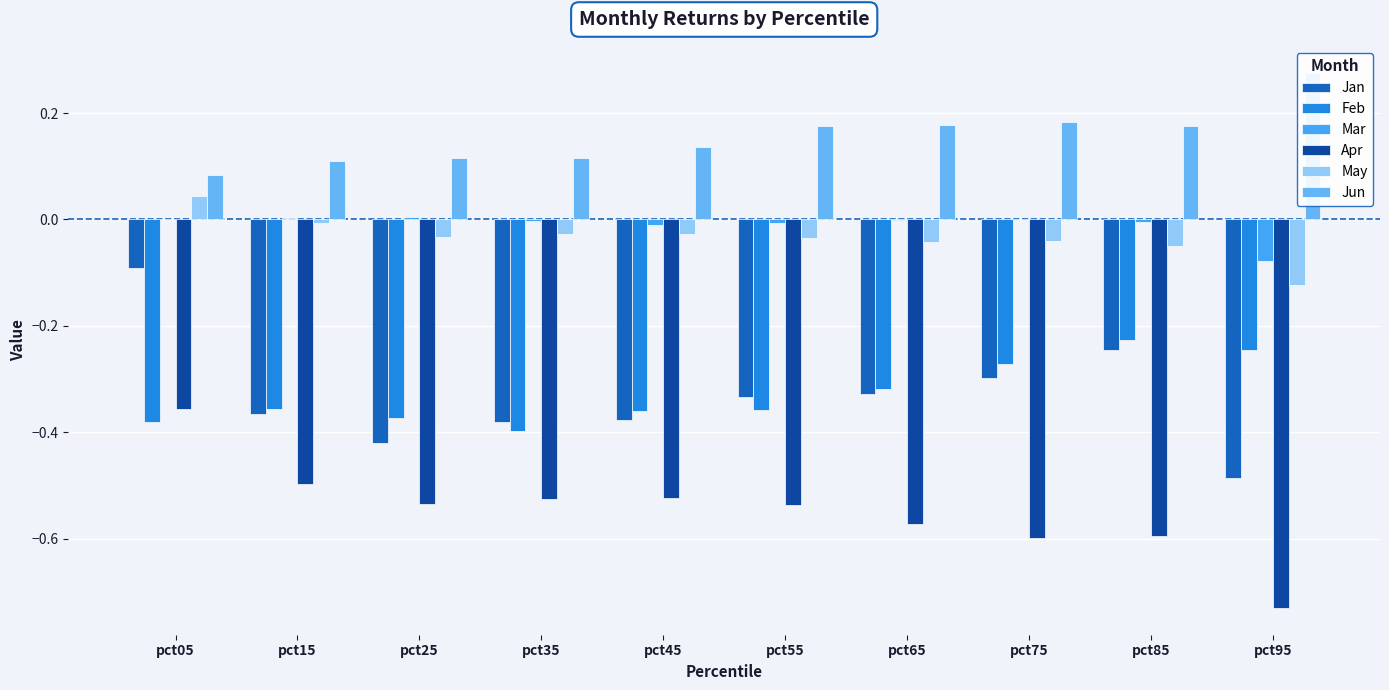

Does the chart contain stacked bars?

No